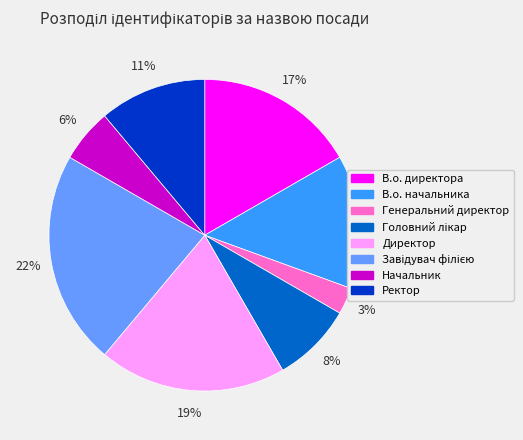

To the nearest percent, what is the difference between the В.о. директора and Ректор slice percentages?

6%